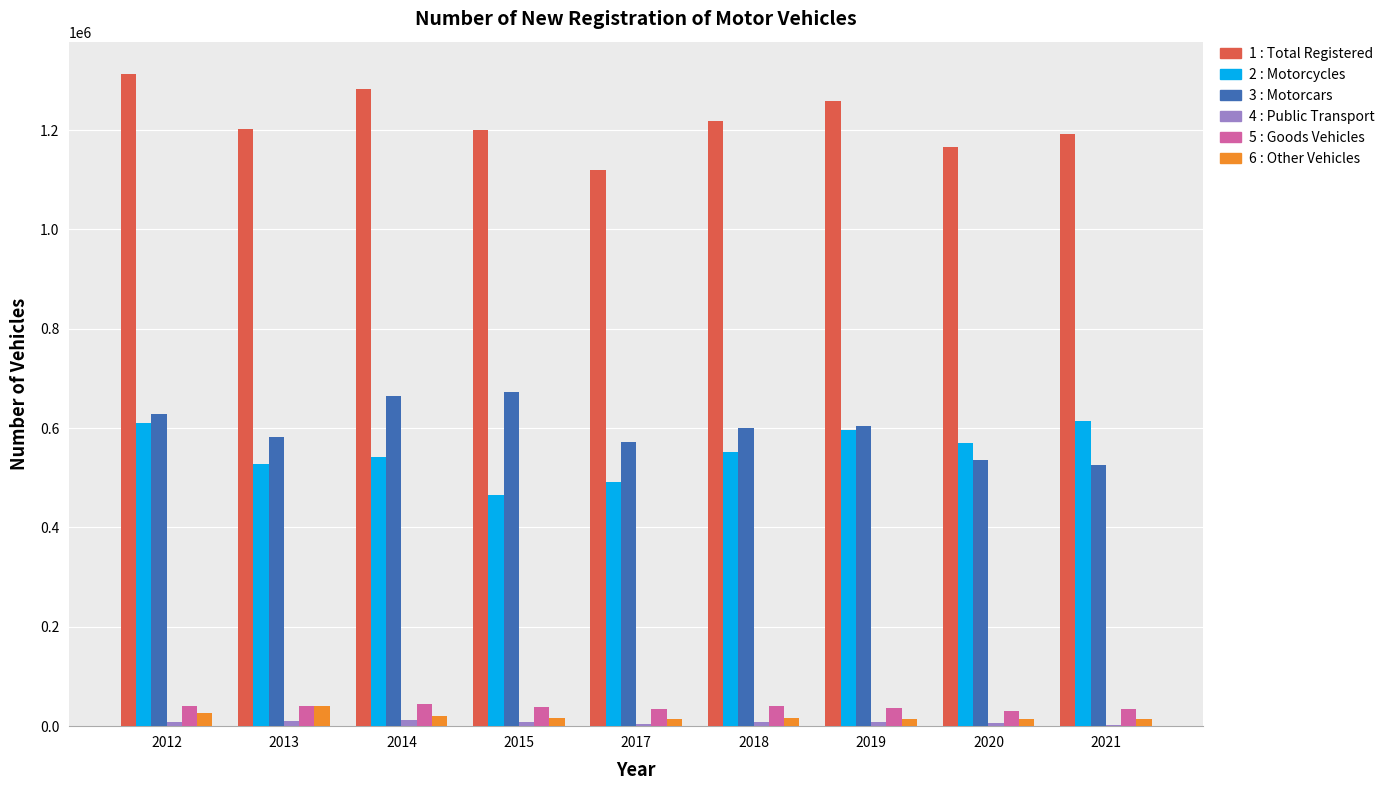

What is the maximum value shown in the chart?

1312288